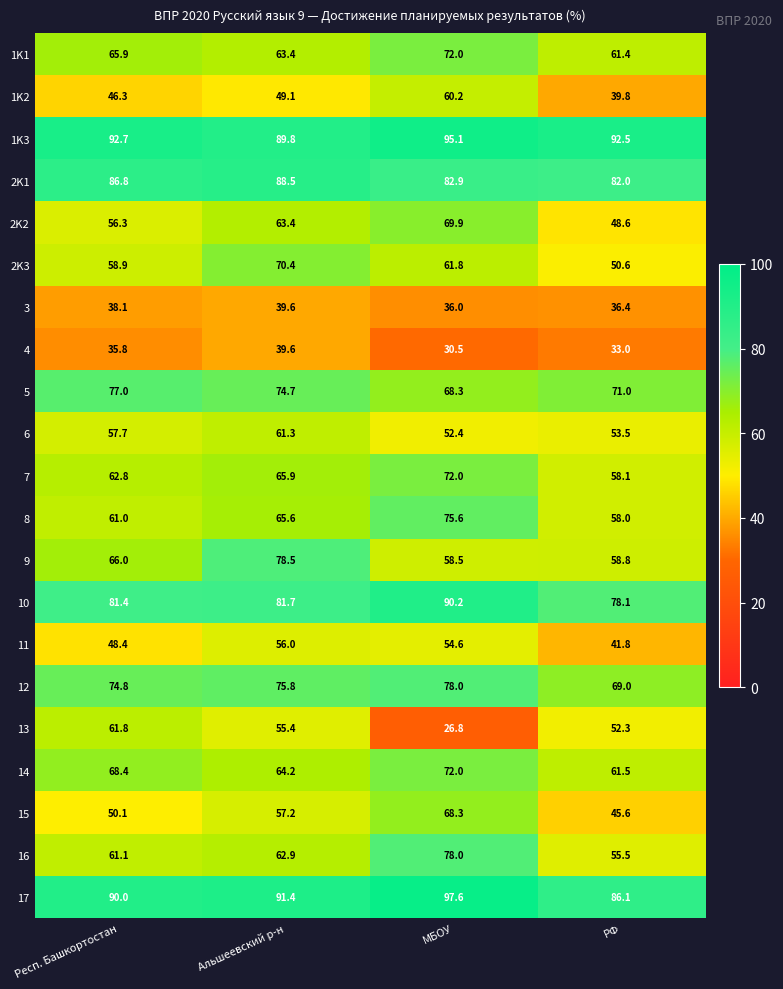

What value does the 6 series have at РФ?

53.5